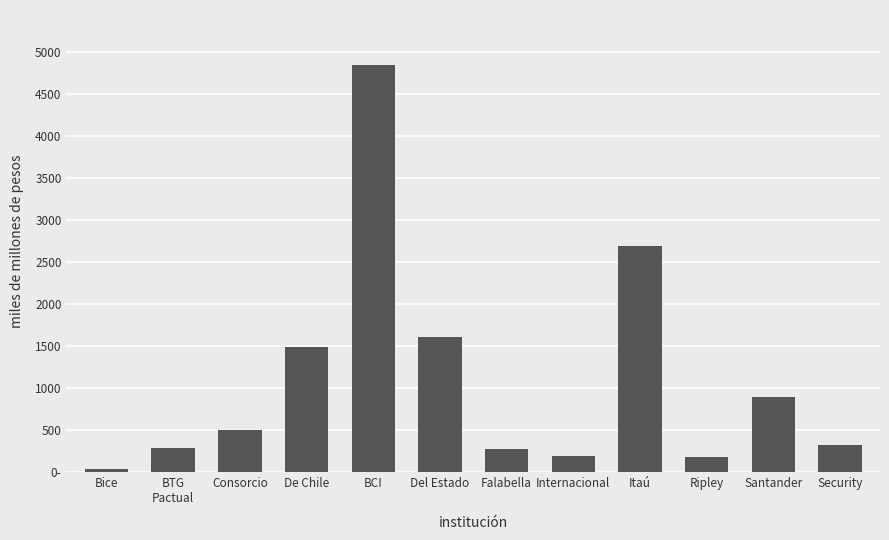

At which category does the chart reach its minimum across all series?

Bice